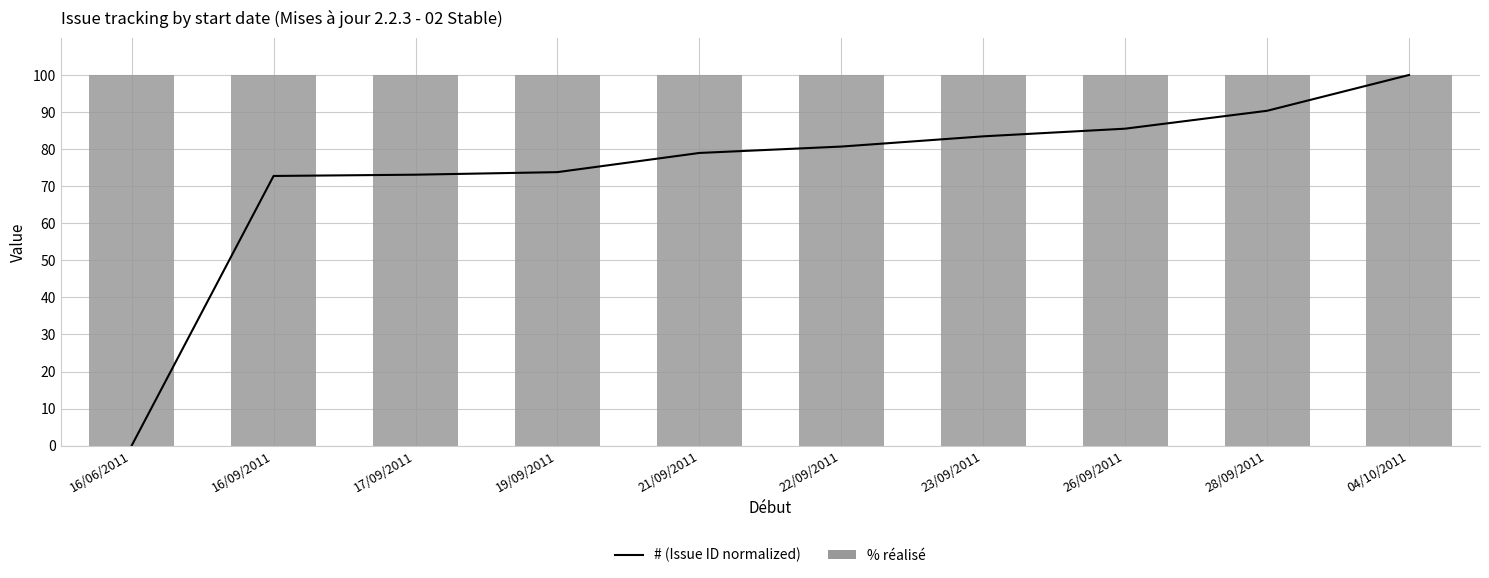

What are all the series names shown in the legend?

# (Issue ID normalized), % réalisé